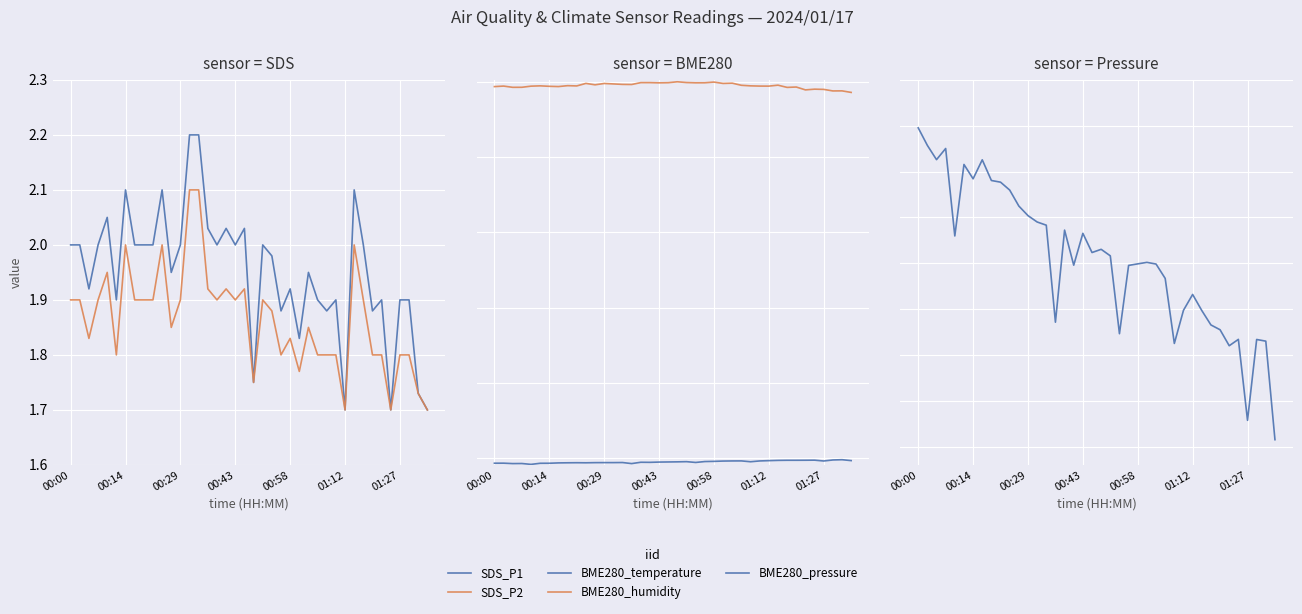

Which series has the widest spread of values?

BME280_pressure